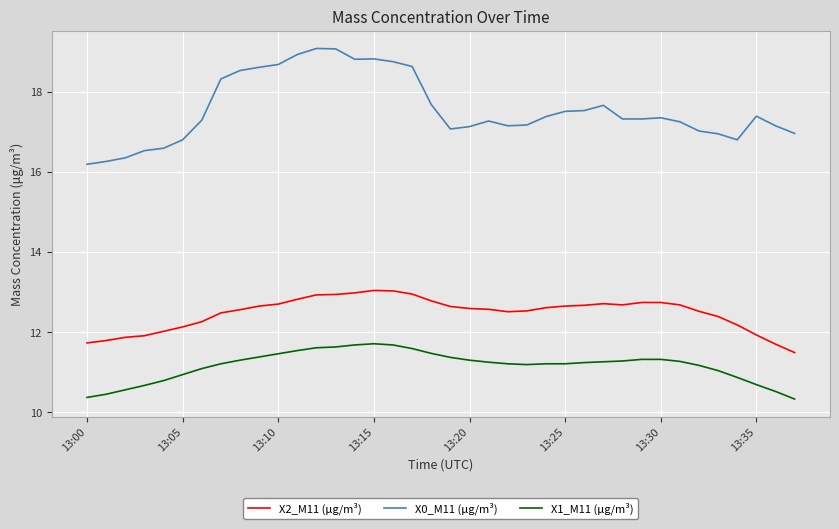

Which series has the widest spread of values?

X0_M11 (μg/m³)